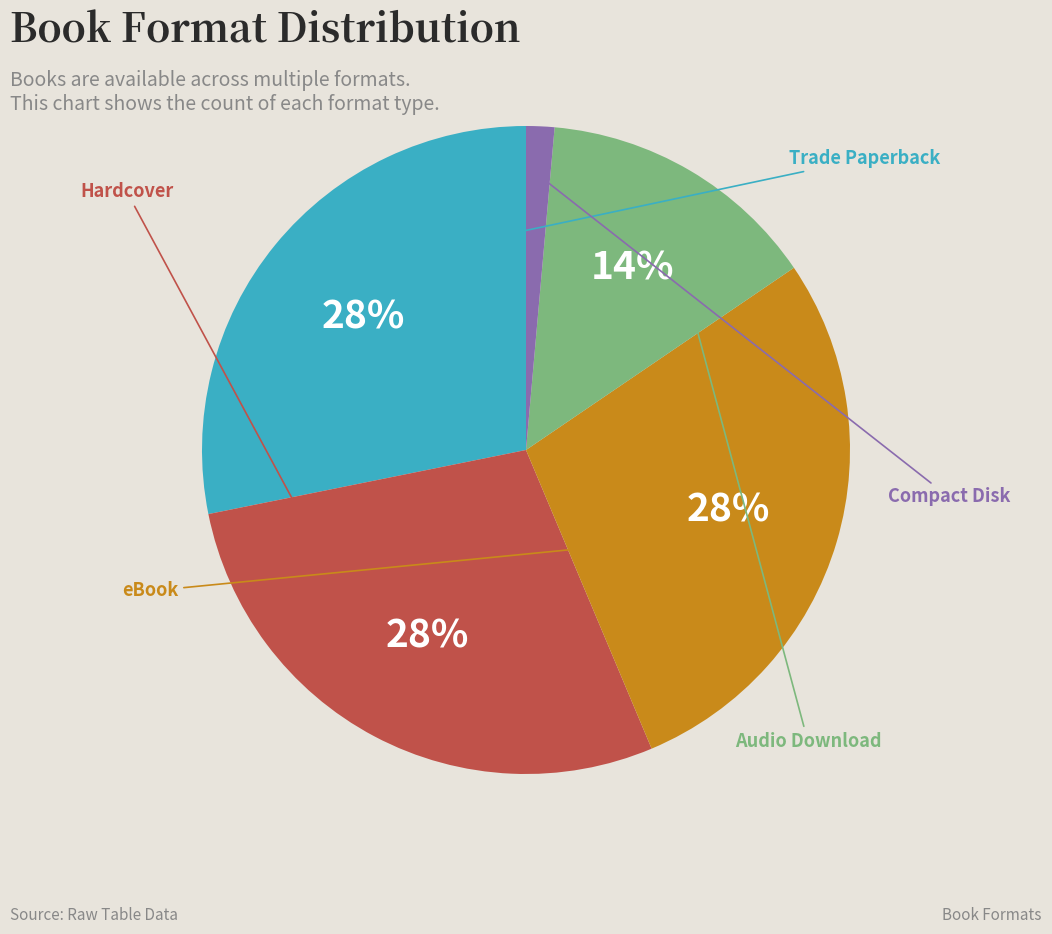

To the nearest percent, what portion does Compact Disk represent?

1%